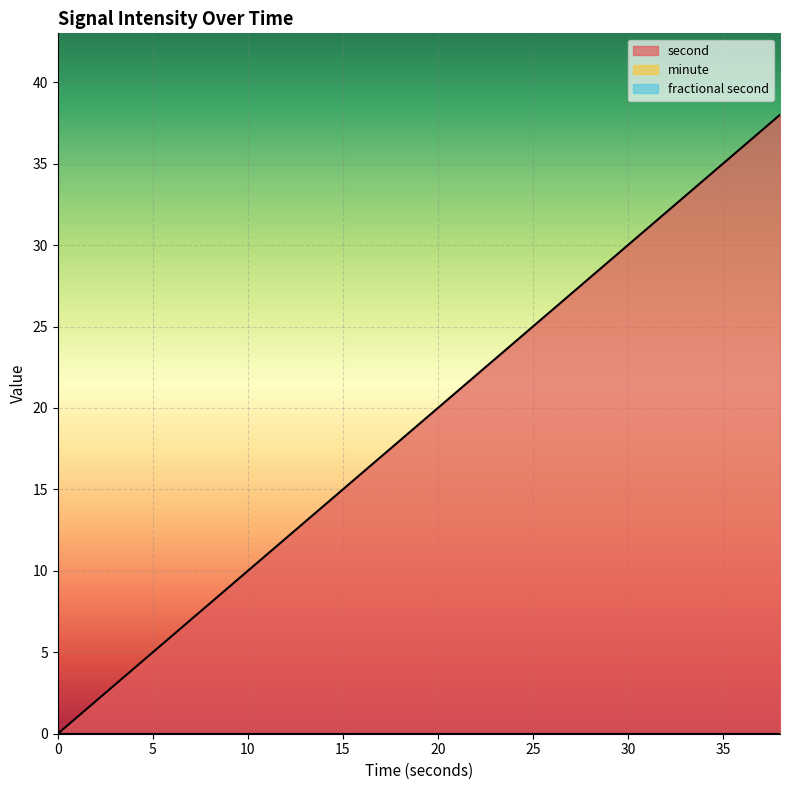

What is the maximum value shown in the chart?

38